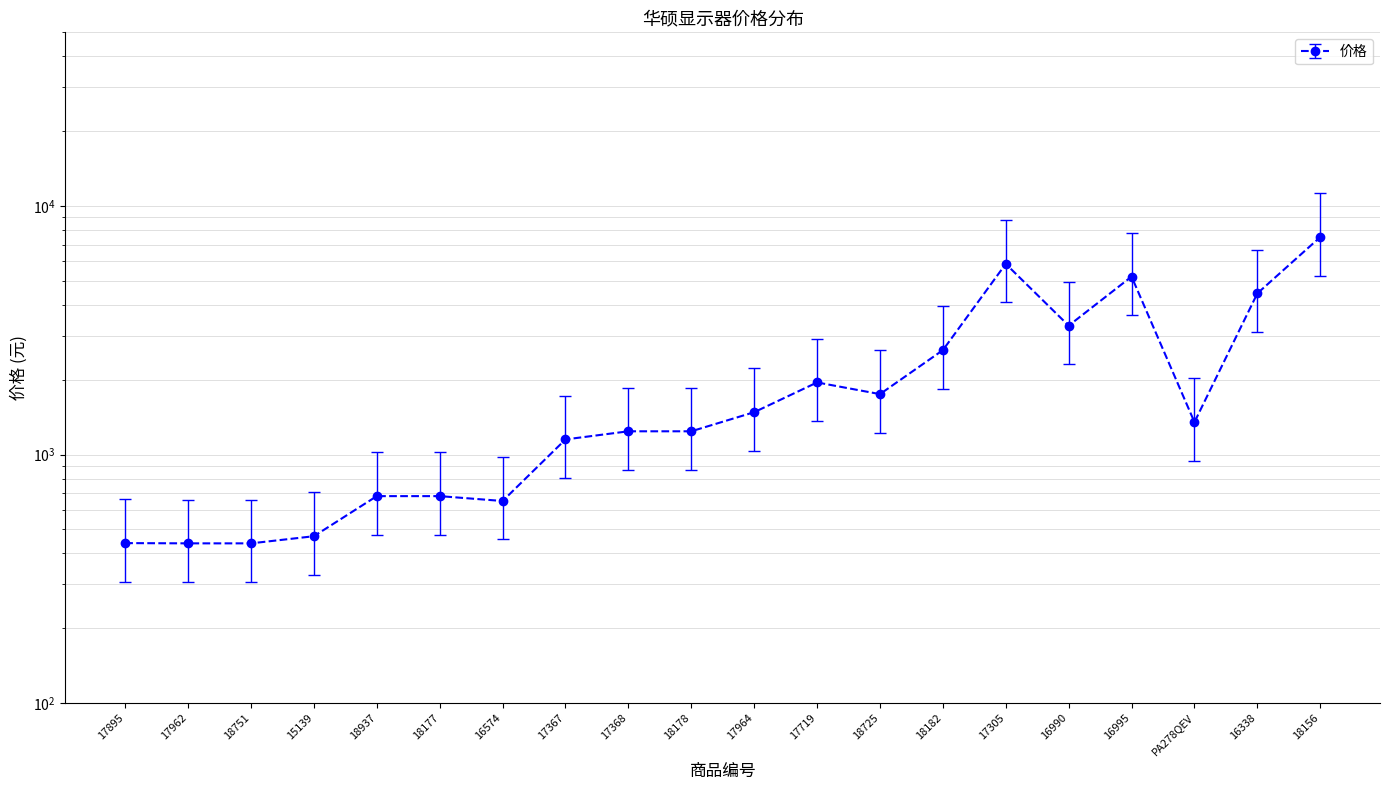

What is the minimum value shown in the chart?

439